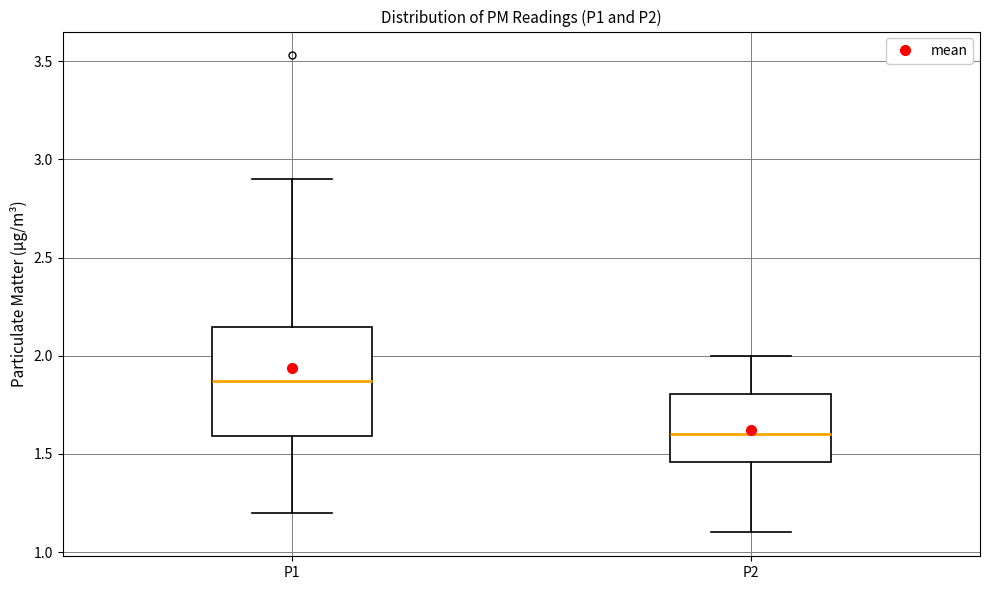

Reading left to right, read every box against the y-axis: the position of its median line, the range the box covers, and the ends of its whiskers. The values are not printed on the chart, so give them approximately, as read against the axis.

P1: median 1.85, box 1.60 to 2.15, whiskers 1.20 to 2.90
P2: median 1.60, box 1.45 to 1.80, whiskers 1.10 to 2.00